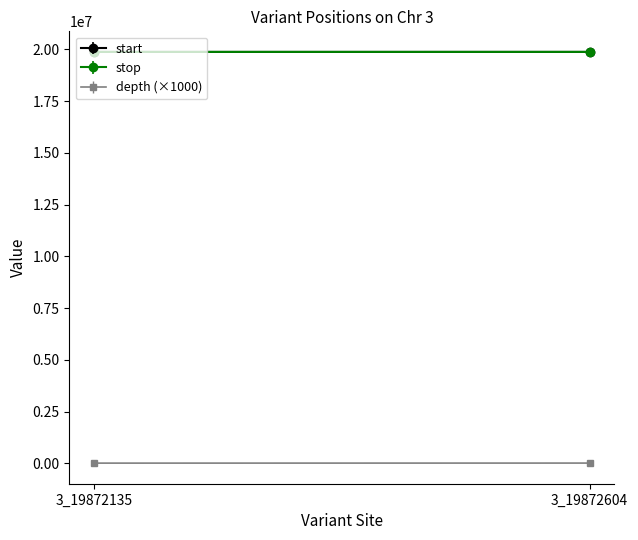

What is the minimum value for depth?

13